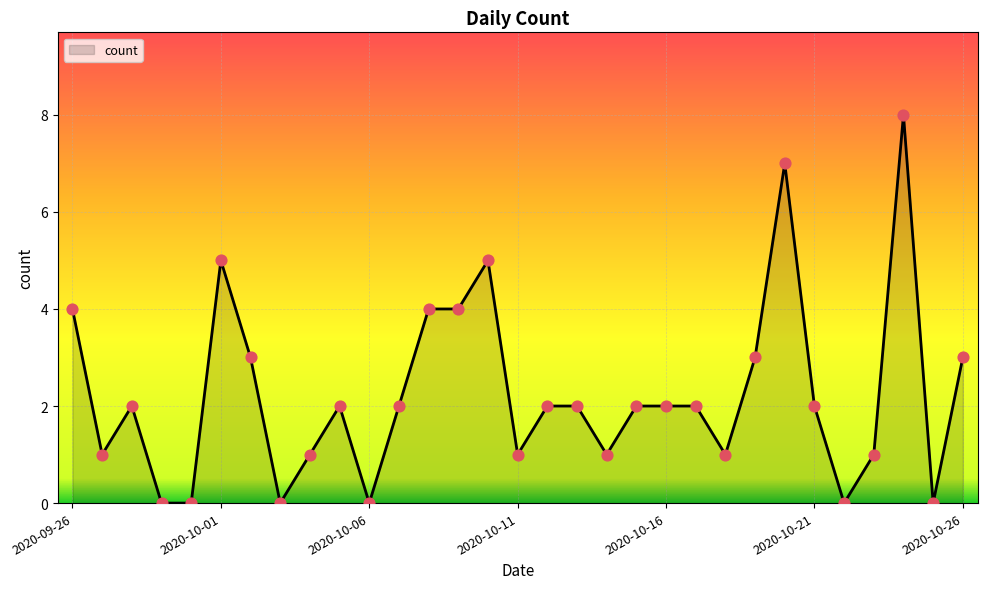

What is the greatest value displayed?

8